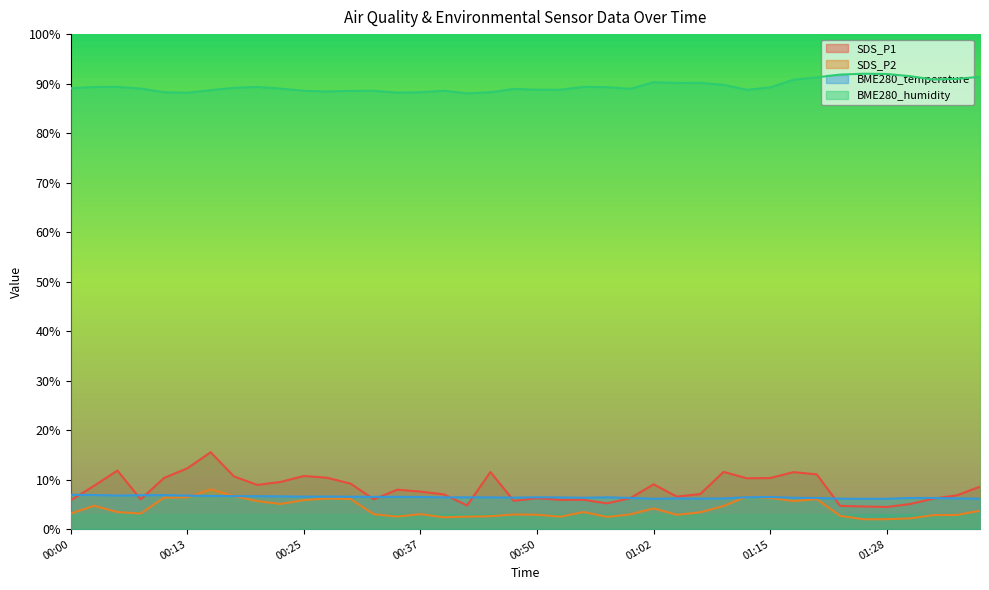

Between 00:32 and 01:20, which is larger?

01:20